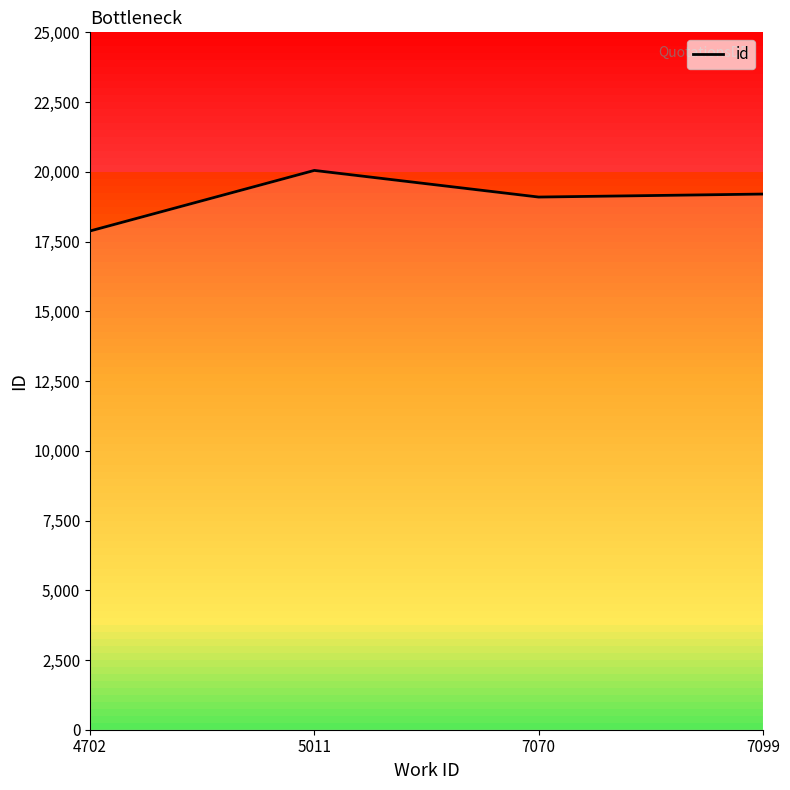

What is the change in value from 4702 to 5011?

+2170.7